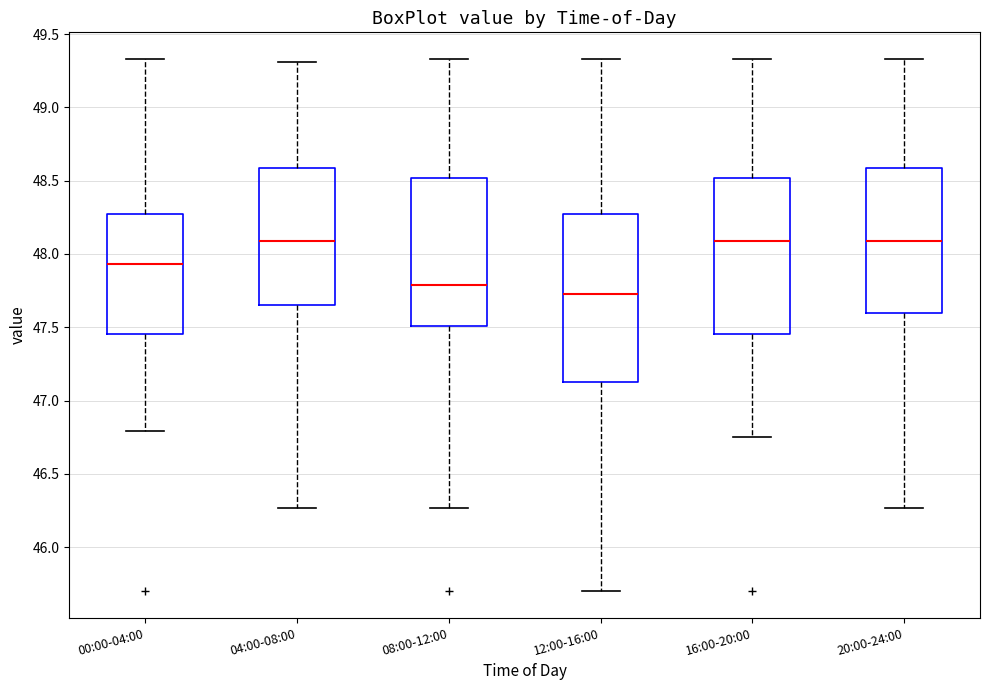

Which box has the lowest median line?

12:00-16:00